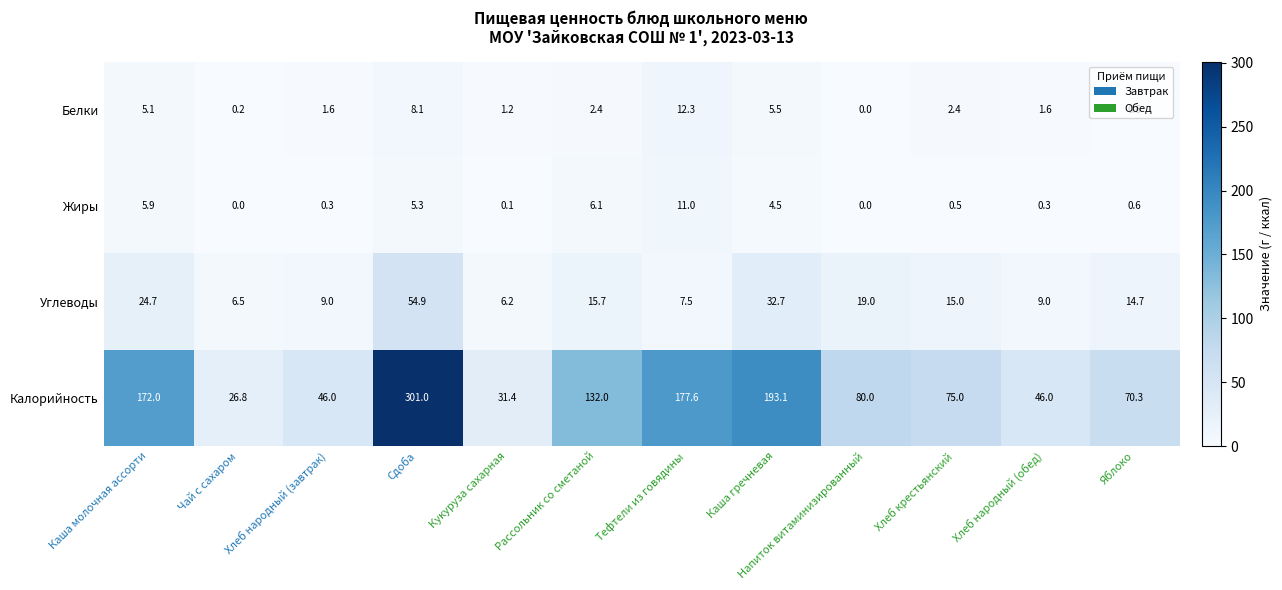

What is the sum of all Жиры values?

34.6